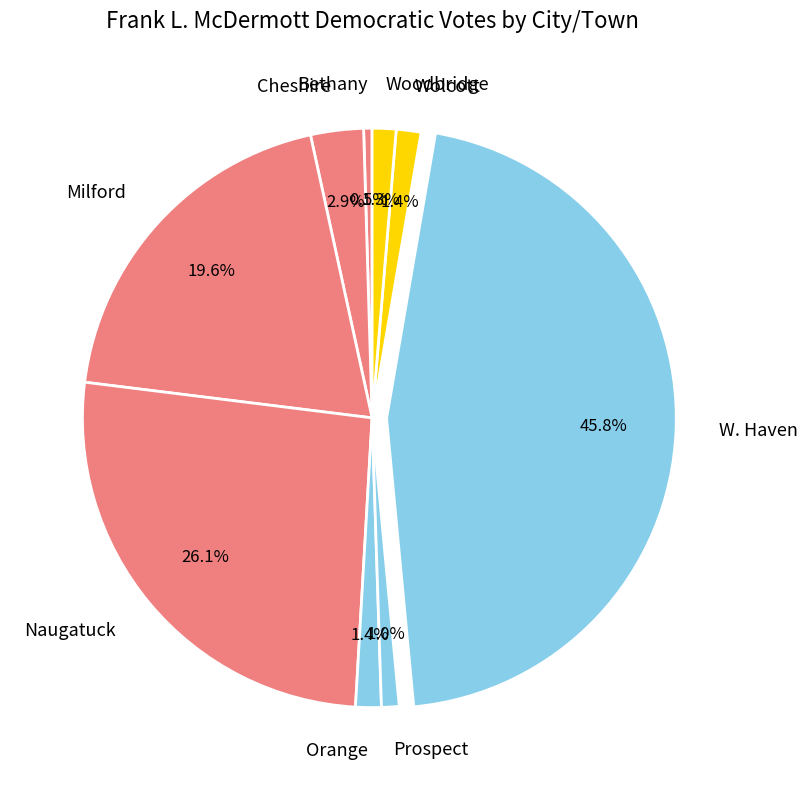

Which slice is the largest?

W. Haven